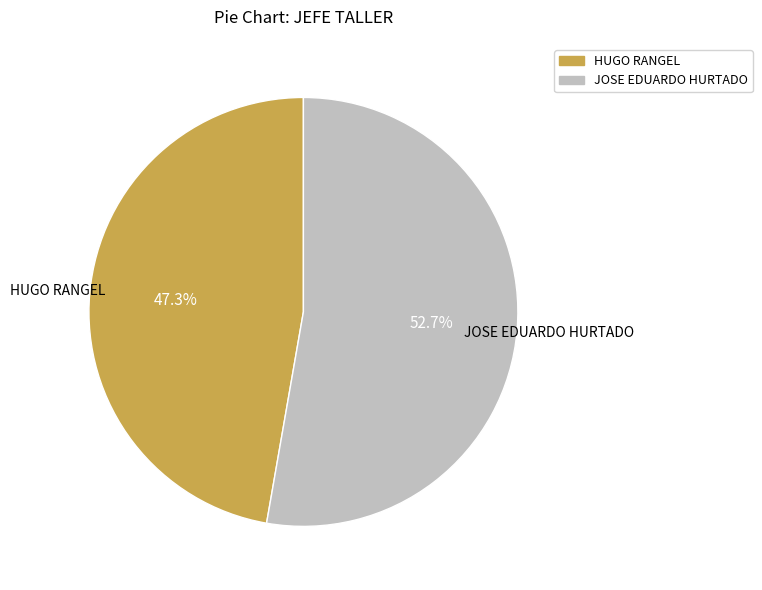

To the nearest percent, what is the difference between the largest and smallest slice percentages?

5%